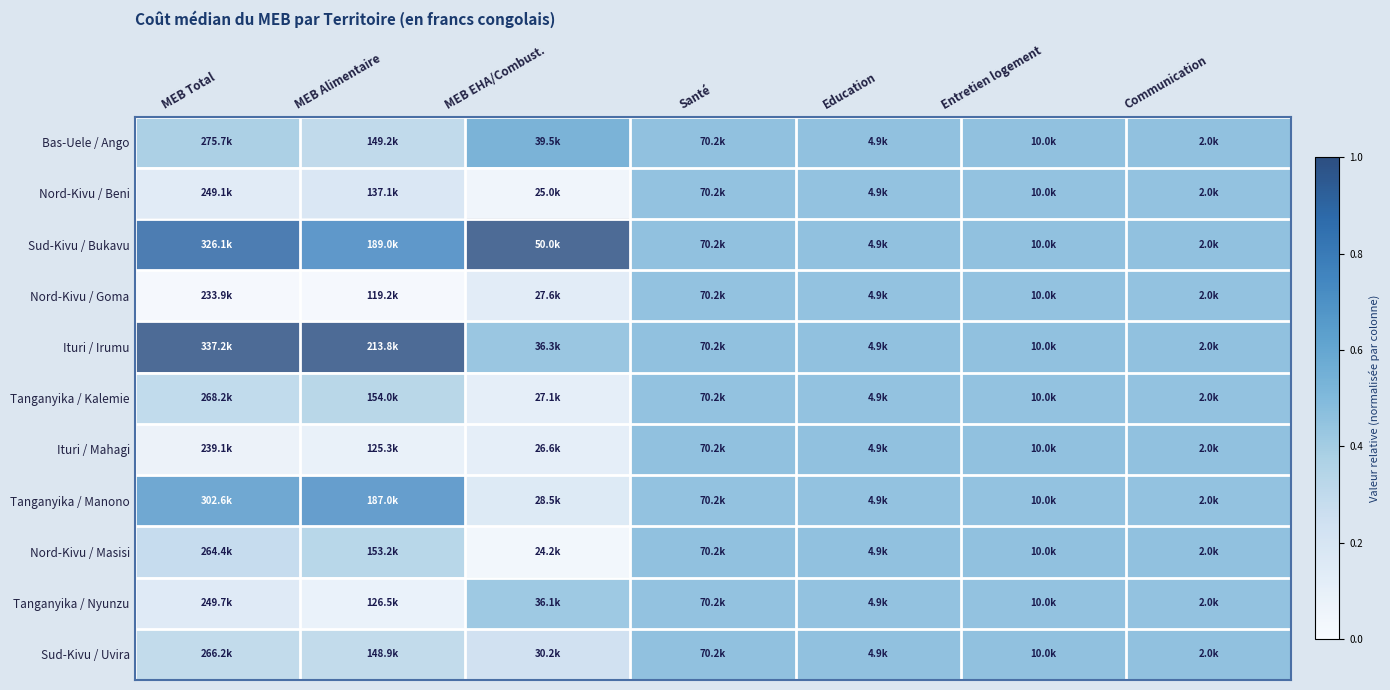

Reading left to right, list all the values displayed in this chart.

Bas-Uele / Ango: MEB Total=0.4	MEB Alimentaire=0.3	MEB EHA/Combust.=0.6	Santé=0.5	Education=0.5	Entretien logement=0.5	Communication=0.5
Nord-Kivu / Beni: MEB Total=0.1	MEB Alimentaire=0.2	MEB EHA/Combust.=0.0	Santé=0.5	Education=0.5	Entretien logement=0.5	Communication=0.5
Sud-Kivu / Bukavu: MEB Total=0.9	MEB Alimentaire=0.7	MEB EHA/Combust.=1.0	Santé=0.5	Education=0.5	Entretien logement=0.5	Communication=0.5
Nord-Kivu / Goma: MEB Total=0.0	MEB Alimentaire=0.0	MEB EHA/Combust.=0.1	Santé=0.5	Education=0.5	Entretien logement=0.5	Communication=0.5
Ituri / Irumu: MEB Total=1.0	MEB Alimentaire=1.0	MEB EHA/Combust.=0.5	Santé=0.5	Education=0.5	Entretien logement=0.5	Communication=0.5
Tanganyika / Kalemie: MEB Total=0.3	MEB Alimentaire=0.4	MEB EHA/Combust.=0.1	Santé=0.5	Education=0.5	Entretien logement=0.5	Communication=0.5
Ituri / Mahagi: MEB Total=0.0	MEB Alimentaire=0.1	MEB EHA/Combust.=0.1	Santé=0.5	Education=0.5	Entretien logement=0.5	Communication=0.5
Tanganyika / Manono: MEB Total=0.7	MEB Alimentaire=0.7	MEB EHA/Combust.=0.2	Santé=0.5	Education=0.5	Entretien logement=0.5	Communication=0.5
Nord-Kivu / Masisi: MEB Total=0.3	MEB Alimentaire=0.4	MEB EHA/Combust.=0.0	Santé=0.5	Education=0.5	Entretien logement=0.5	Communication=0.5
Tanganyika / Nyunzu: MEB Total=0.2	MEB Alimentaire=0.1	MEB EHA/Combust.=0.5	Santé=0.5	Education=0.5	Entretien logement=0.5	Communication=0.5
Sud-Kivu / Uvira: MEB Total=0.3	MEB Alimentaire=0.3	MEB EHA/Combust.=0.2	Santé=0.5	Education=0.5	Entretien logement=0.5	Communication=0.5